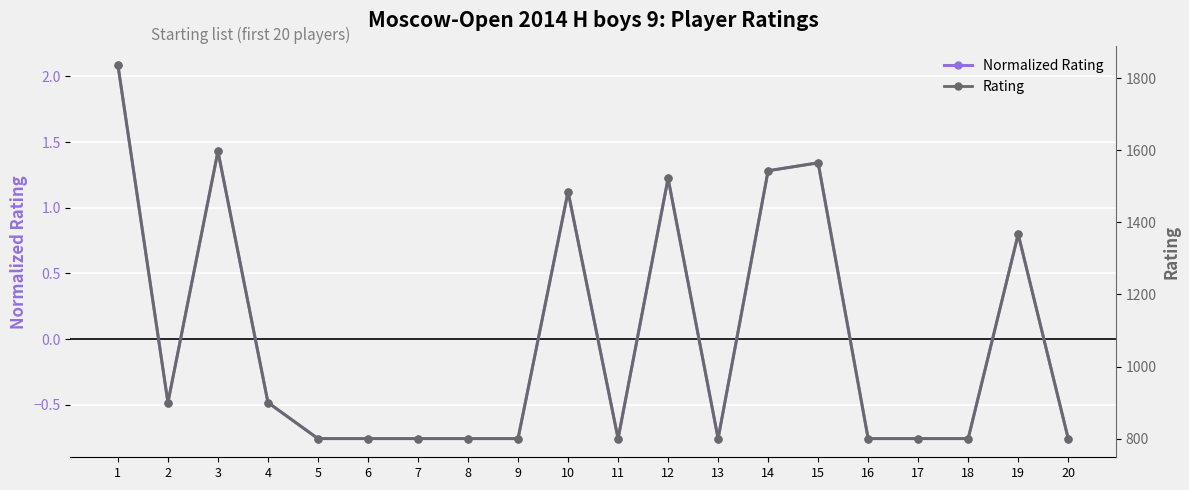

What is the total value across all series at 3?

1598.4